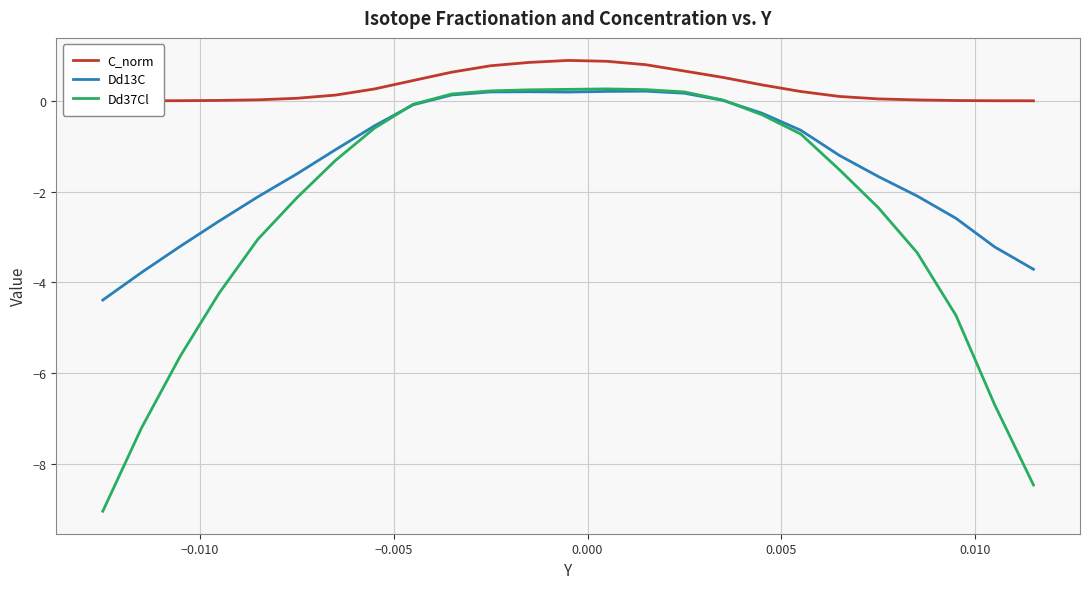

Which series has the widest spread of values?

Dd37Cl